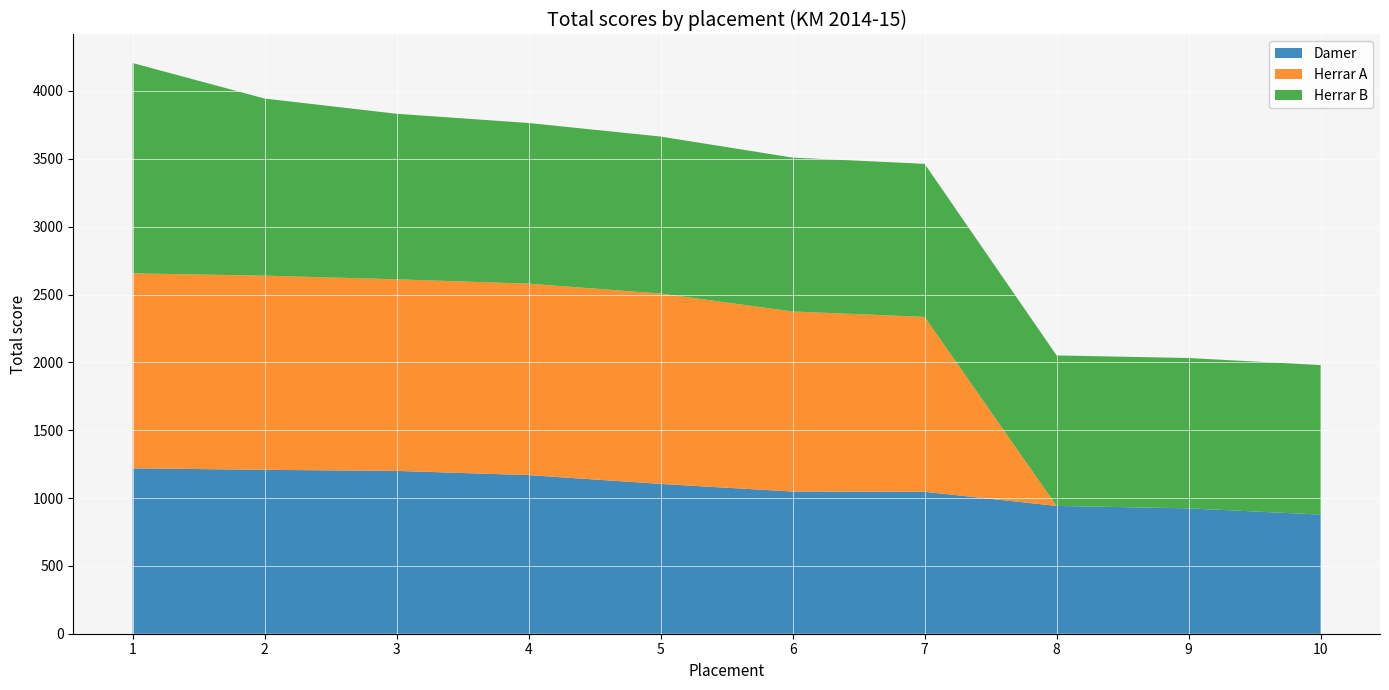

Reading left to right, list all the values displayed in this chart.

Damer: 1=1219	2=1208	3=1200	4=1169	5=1104	6=1048	7=1046	8=942	9=924	10=878
Herrar A: 1=1437	2=1431	3=1412	4=1411	5=1403	6=1327	7=1289	8=0	9=0	10=0
Herrar B: 1=1550	2=1305	3=1220	4=1184	5=1157	6=1134	7=1128	8=1109	9=1108	10=1102